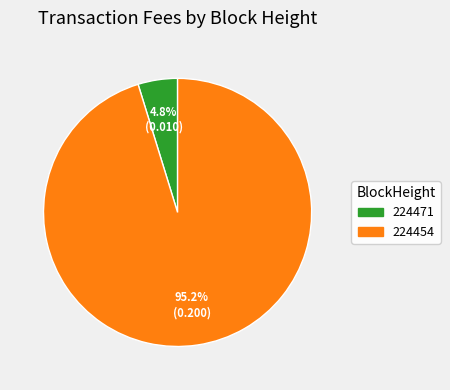

How many slices are in this pie chart?

2